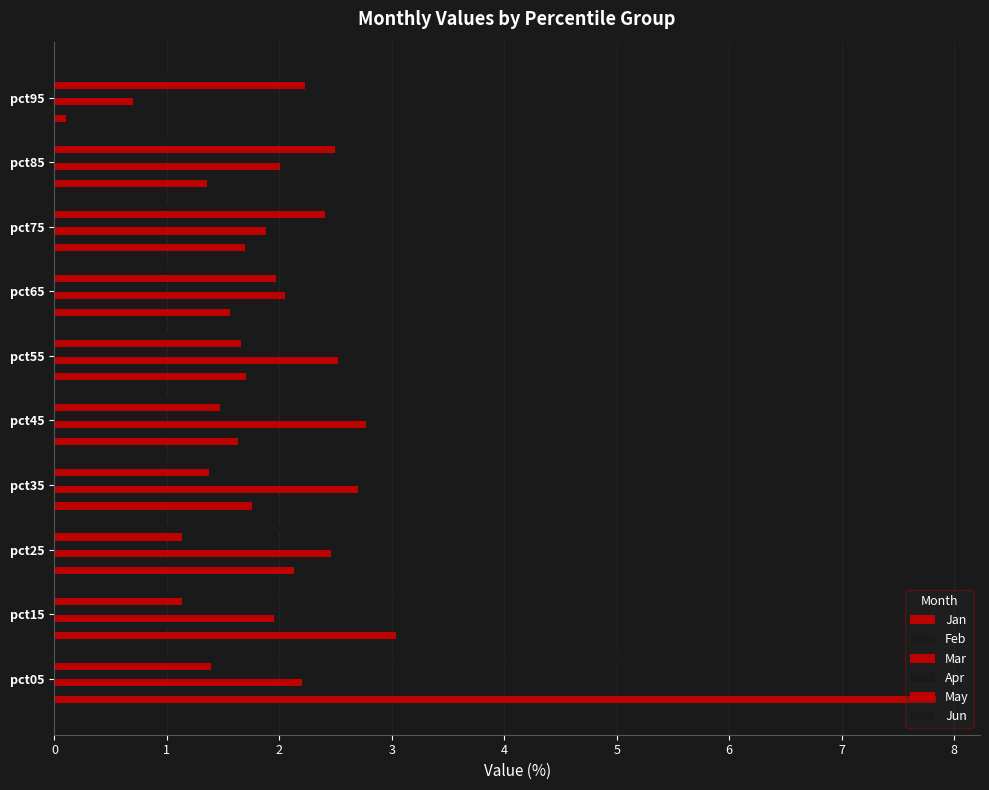

What is the maximum value shown in the chart?

7.8